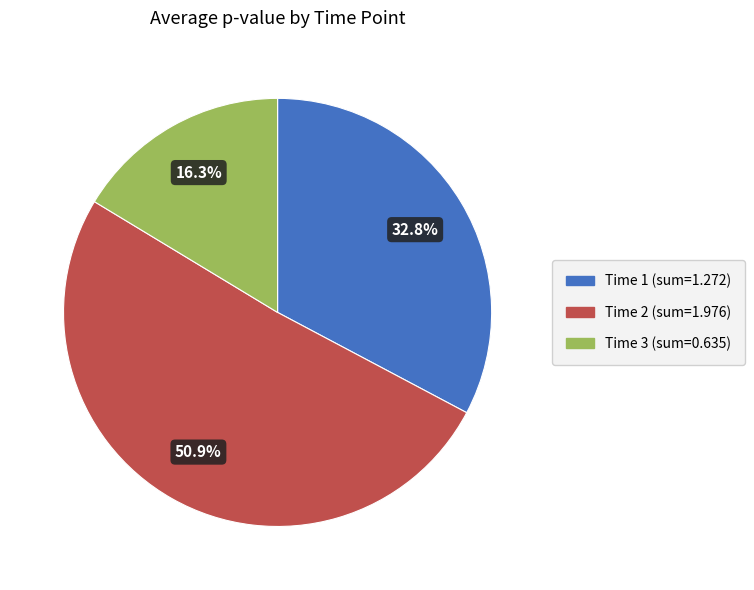

Do Time 2 and Time 1 together represent more than half of the pie?

Yes